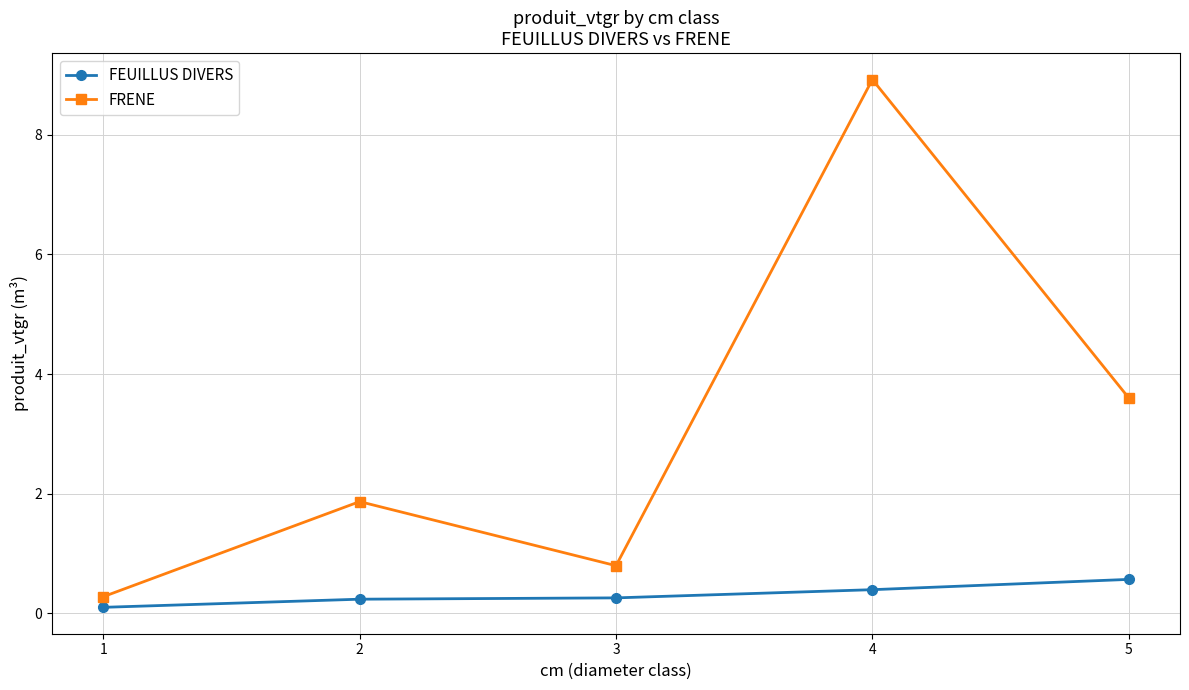

What is the value of the FEUILLUS DIVERS point at the 1st from the left?

0.1